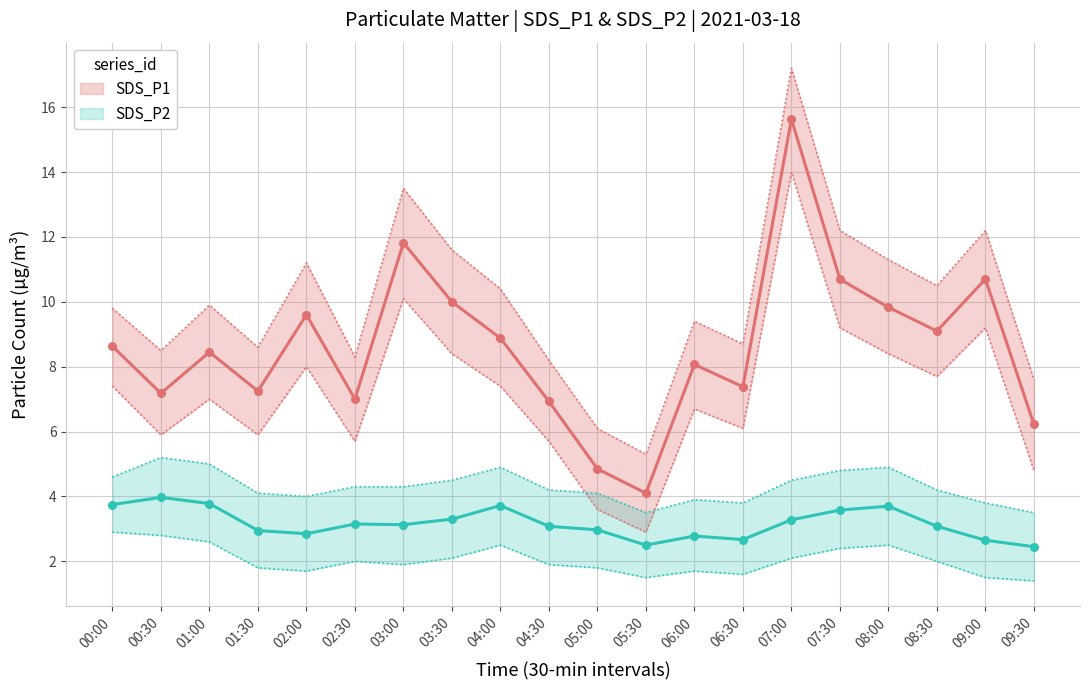

At which category is the sum across all series the highest?

07:00